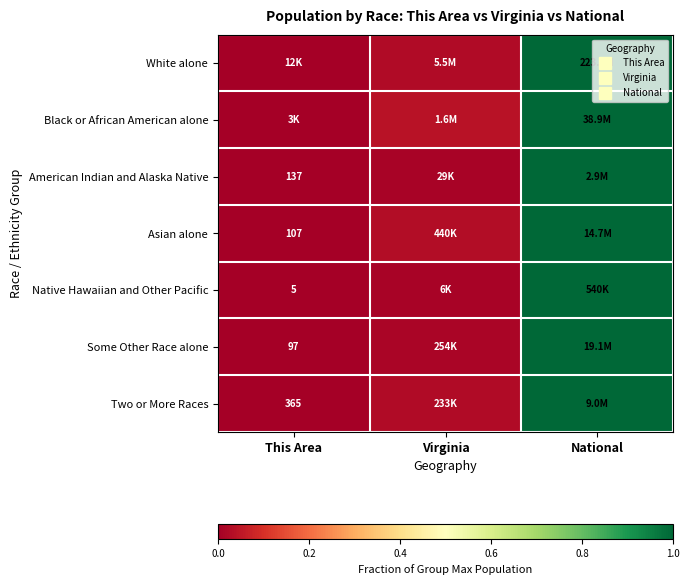

The value of American Indian and Alaska Native at Virginia is 0.0. True or false?

False